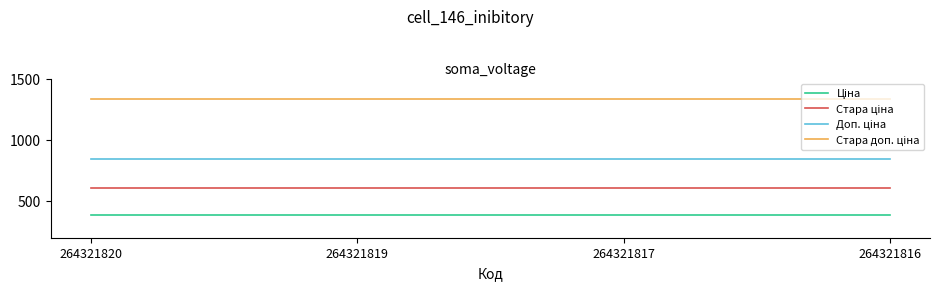

Does the chart have visible grid lines?

No